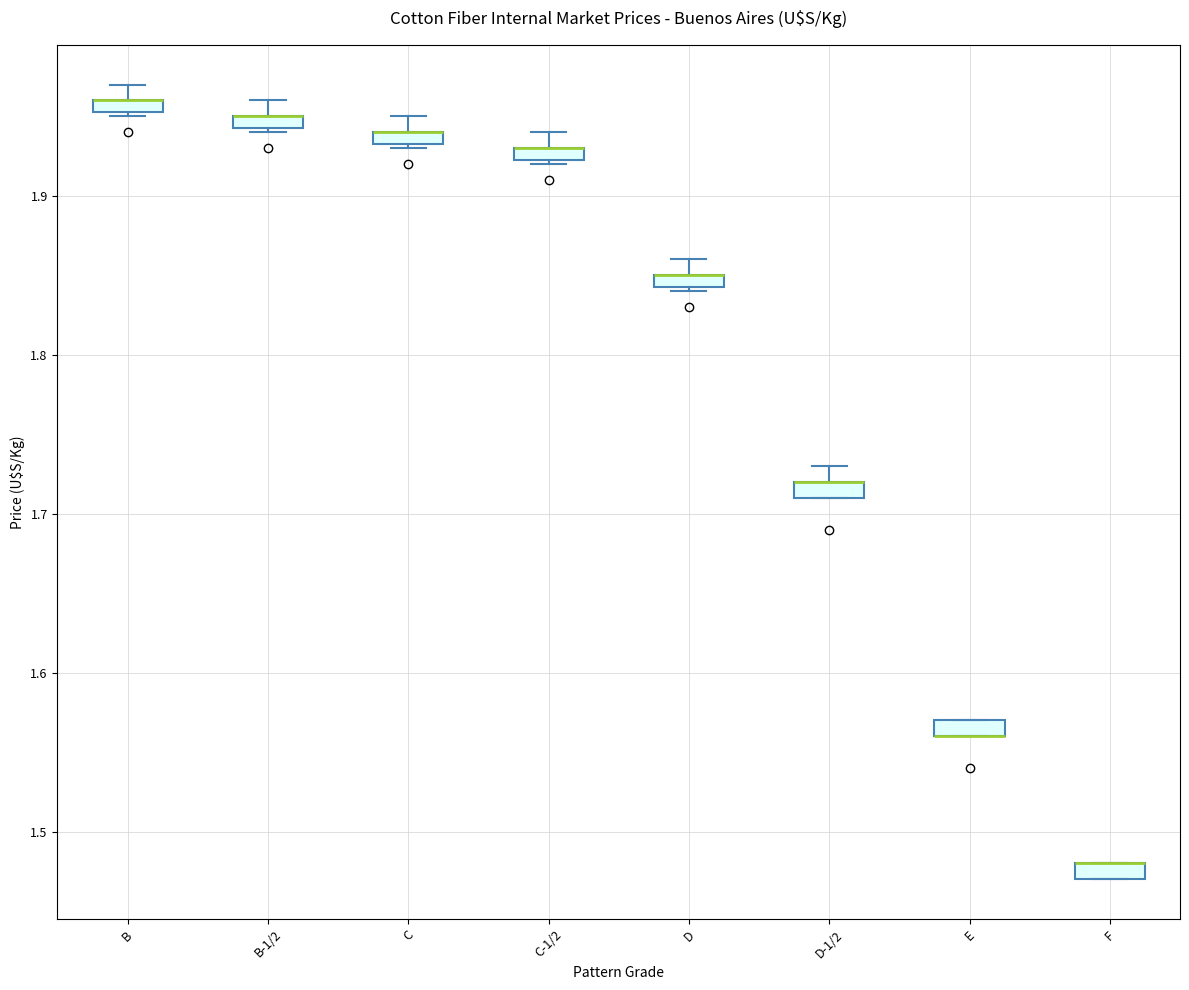

Where is the upper edge of the box for E on the y-axis? The values are not printed on the chart, so give them approximately, as read against the axis.

1.57